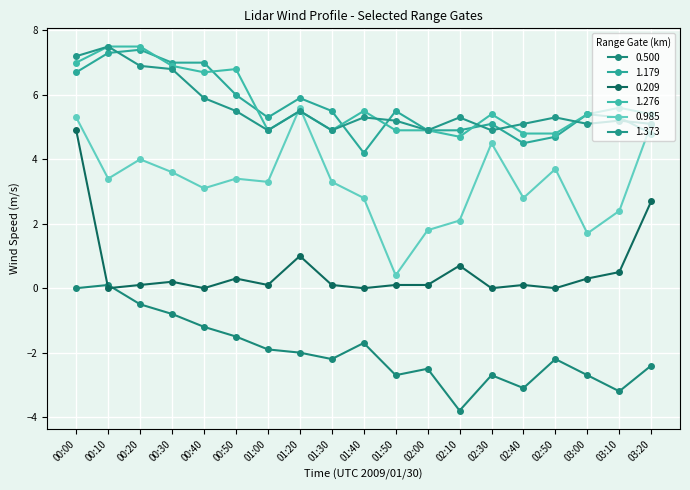

How many values in the 1.179 series exceed 5?

13